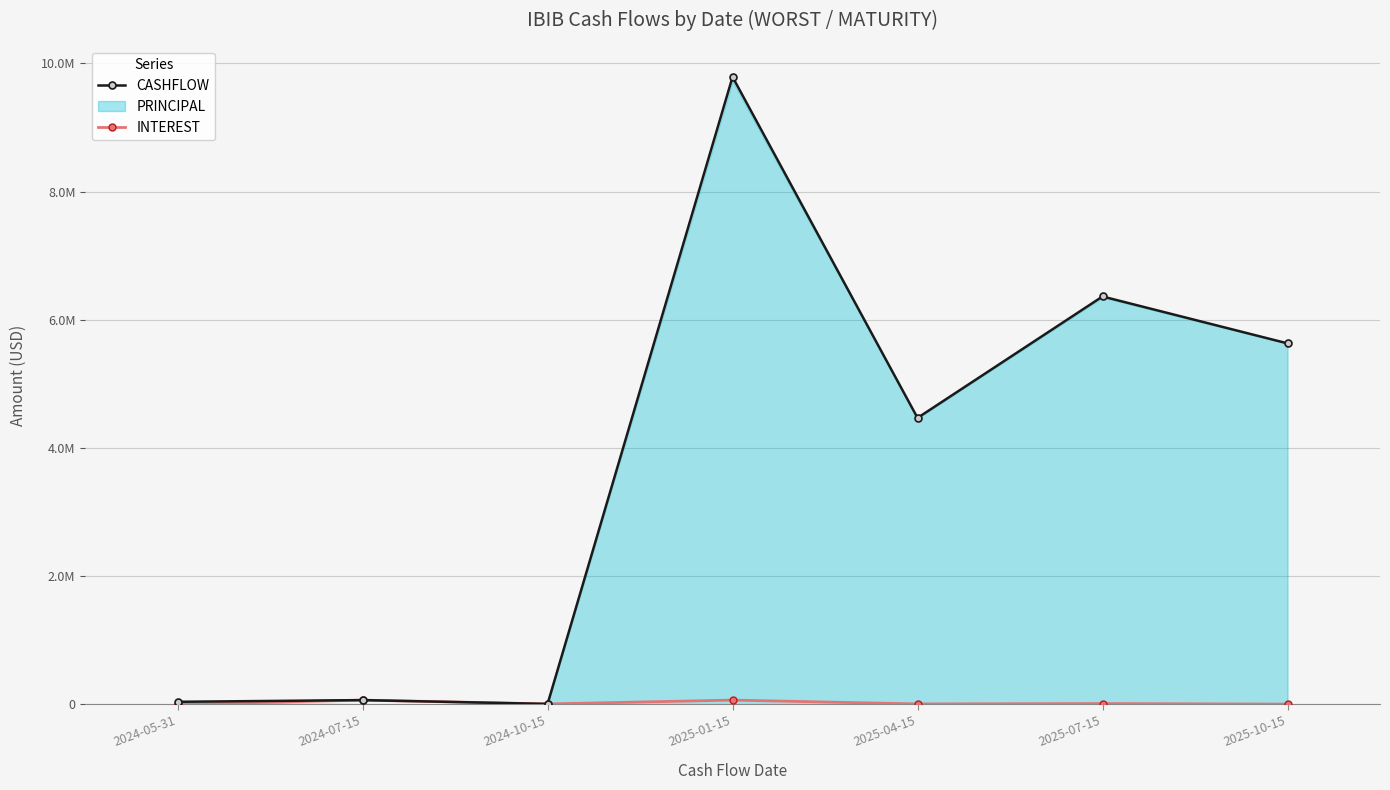

What is the difference between the maximum and minimum values in the INTEREST series?

65880.1